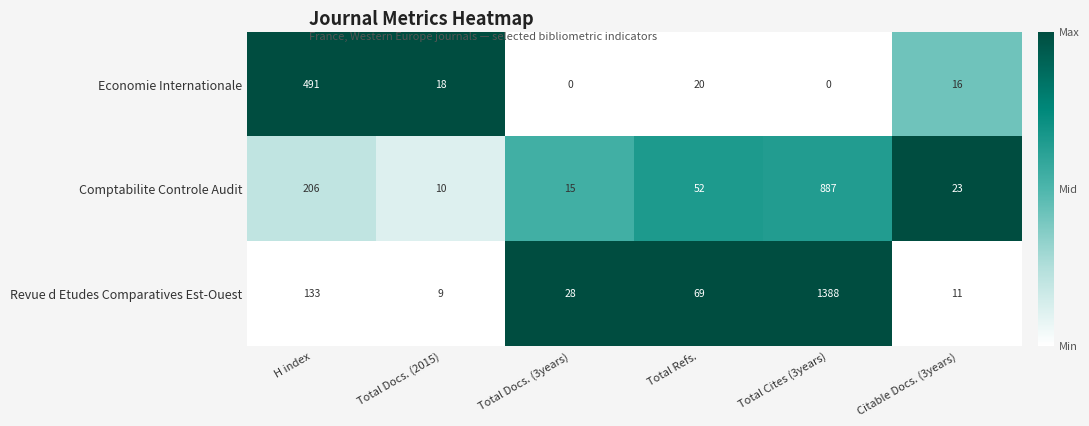

The value of Comptabilite Controle Audit at Total Refs. is 72. True or false?

False